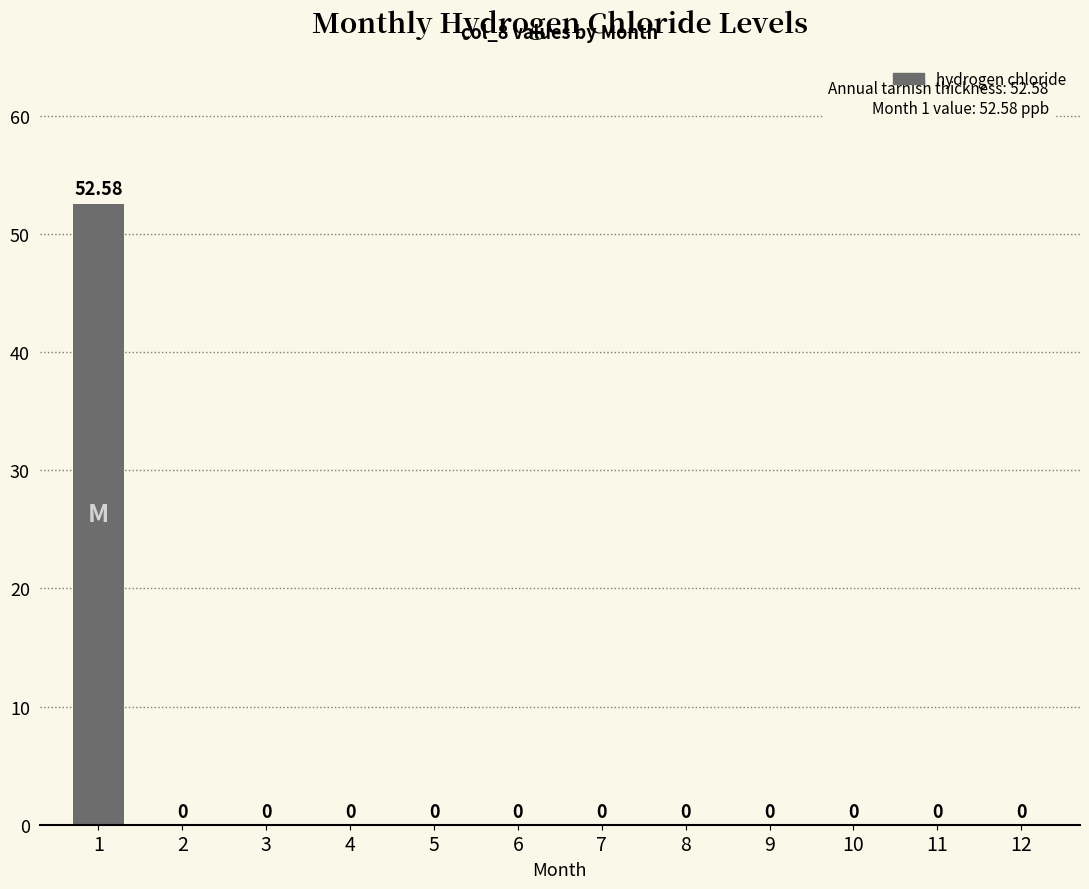

How many values are above zero?

1